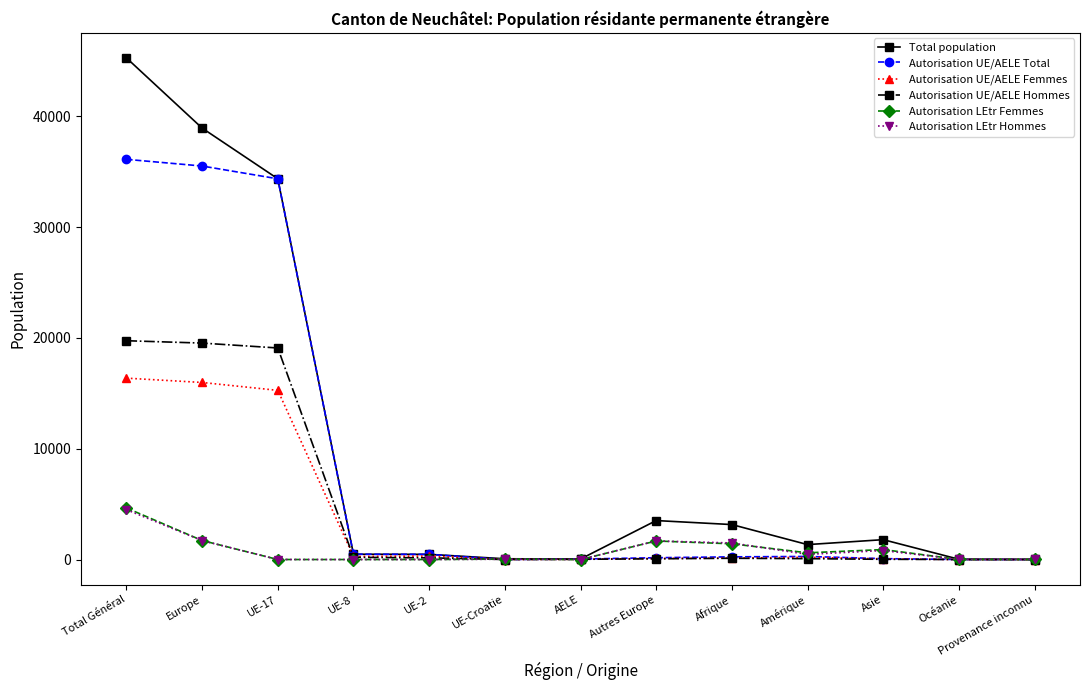

What position from the left is Asie?

11